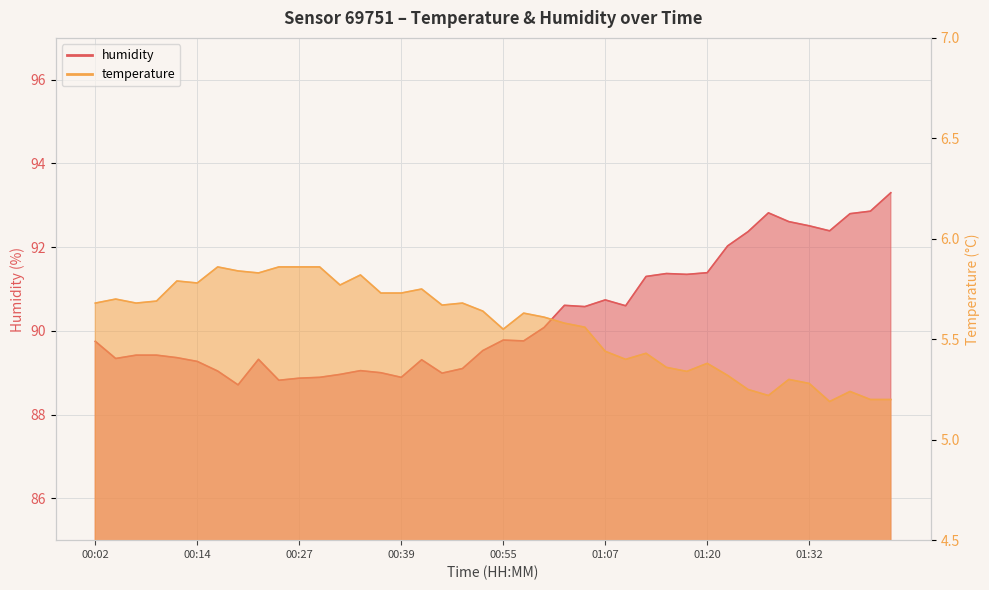

True or false: humidity and temperature intersect in this chart.

False